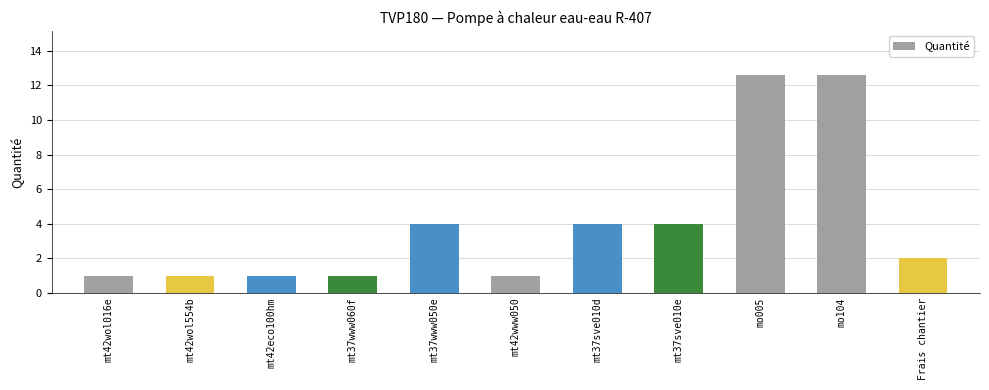

What is the label of the 1st bar from the left?

mt42wol016e